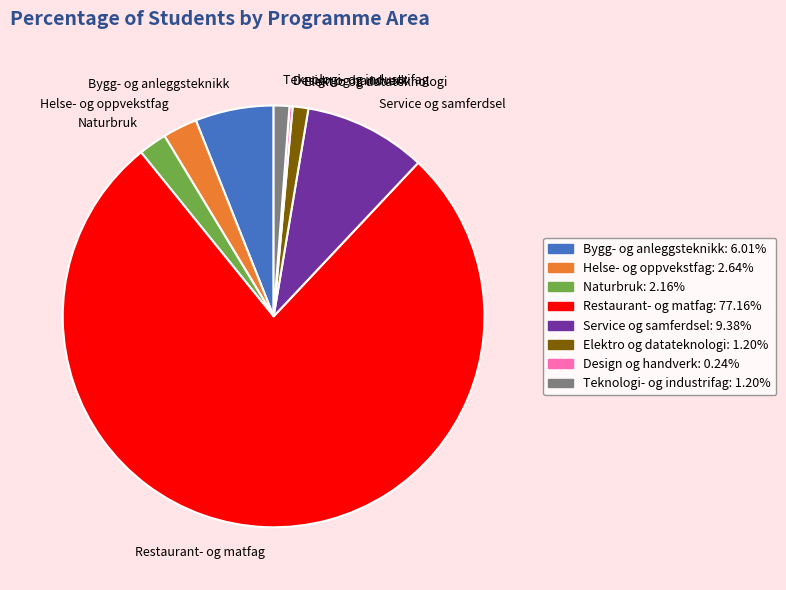

Which category has the biggest portion of the pie?

Restaurant- og matfag